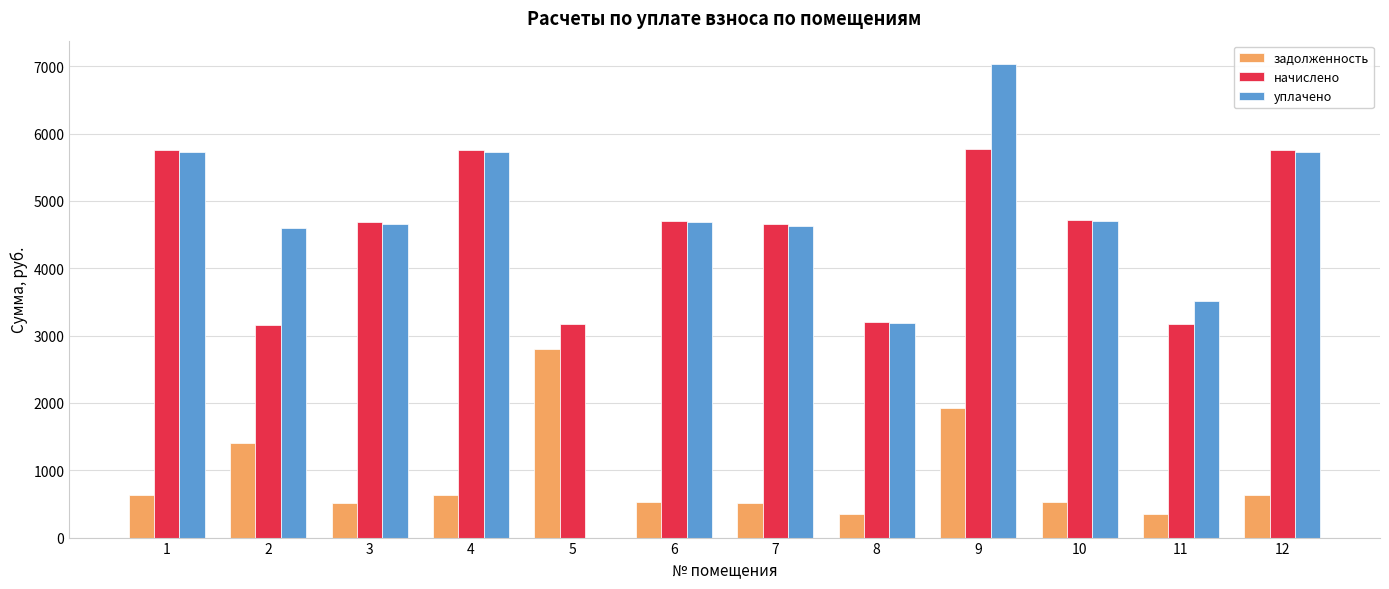

At which category is the sum across all series the highest?

9